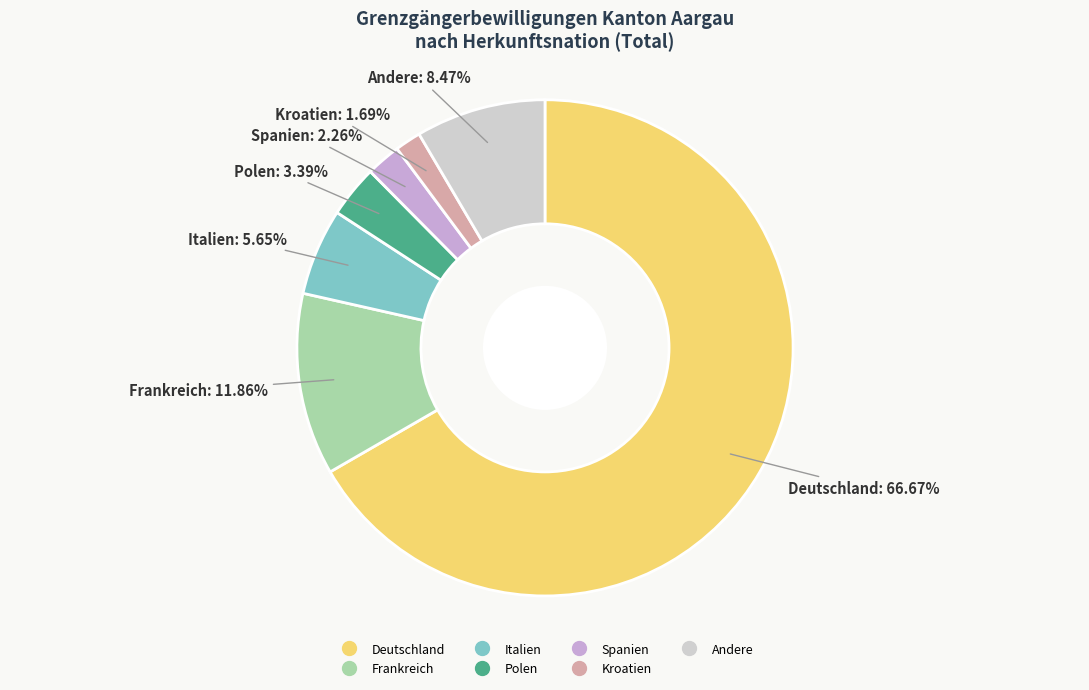

Is there any slice that represents more than half of the pie?

Yes